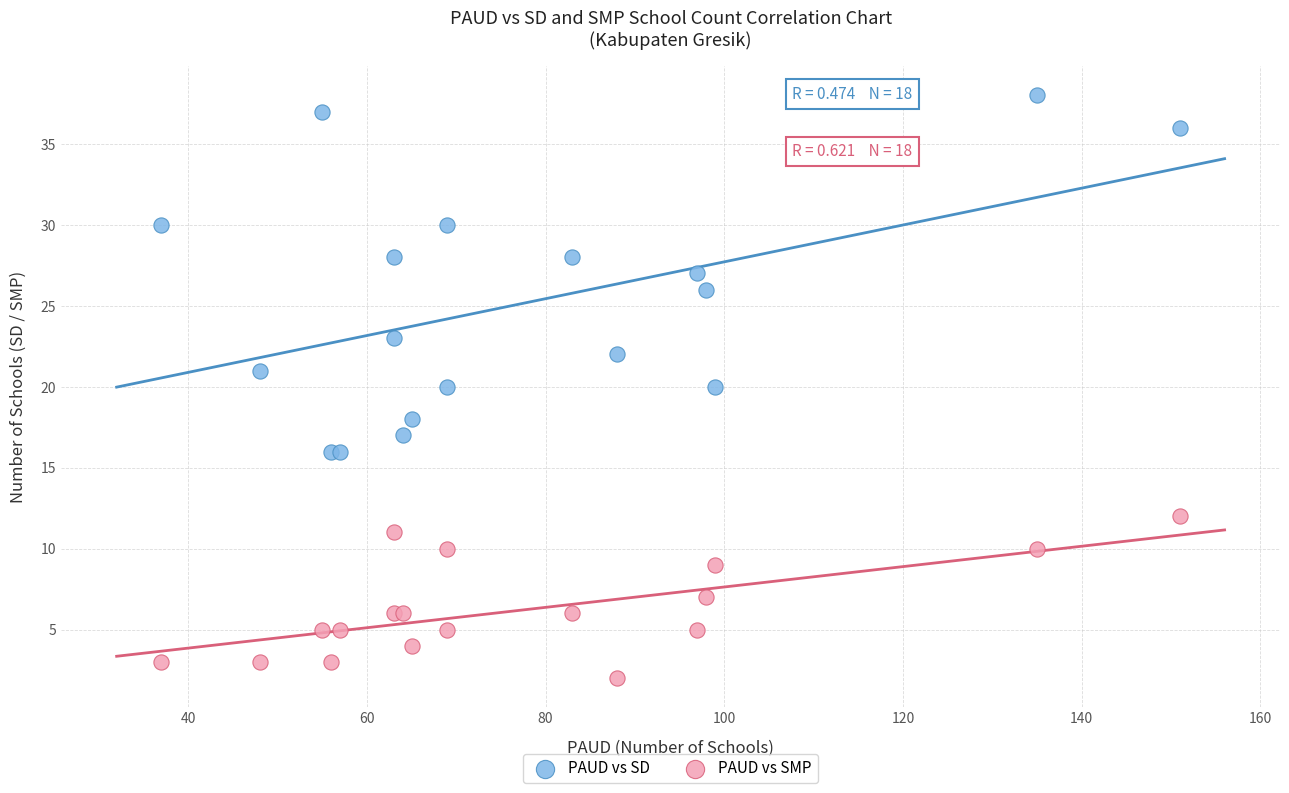

Which series reaches the maximum Y coordinate?

PAUD vs SD